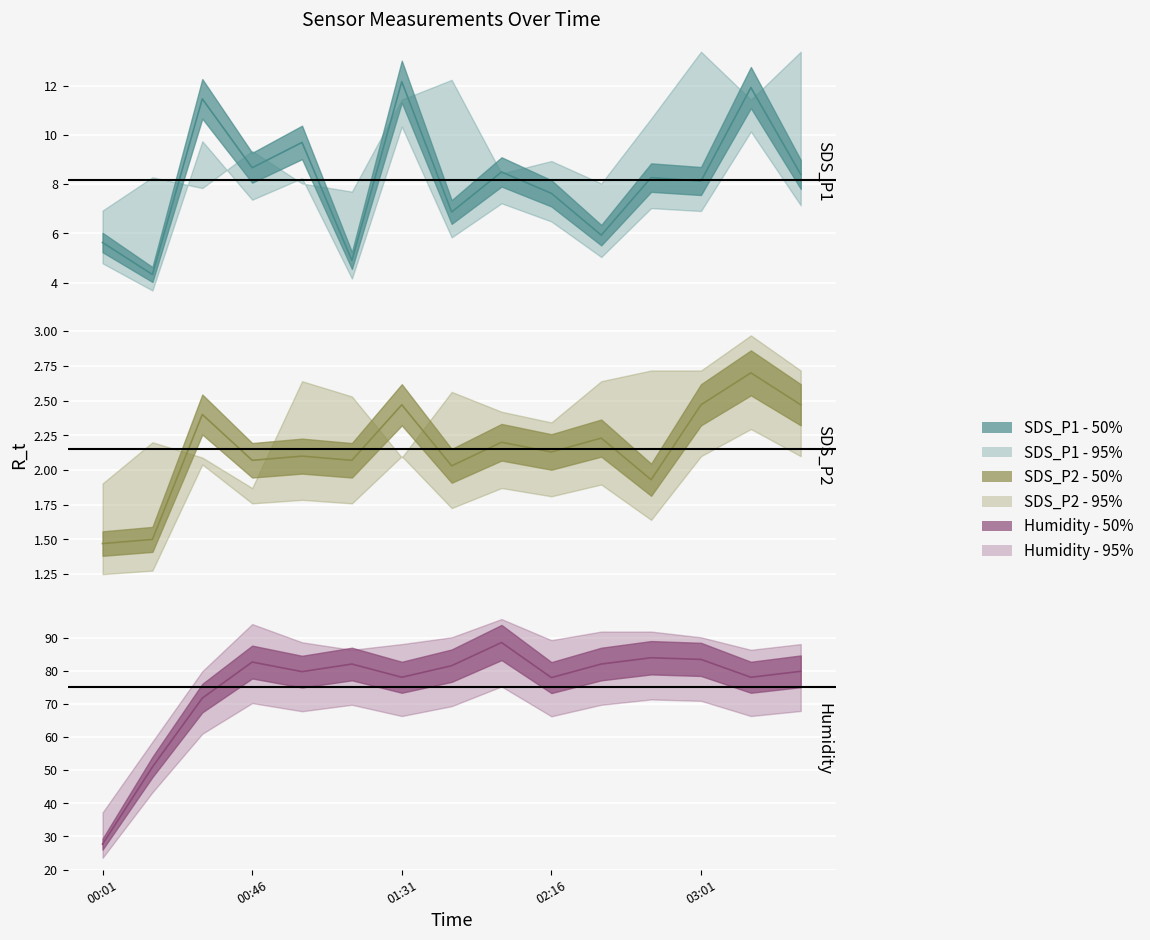

Is this an area chart (filled region under the line)?

No